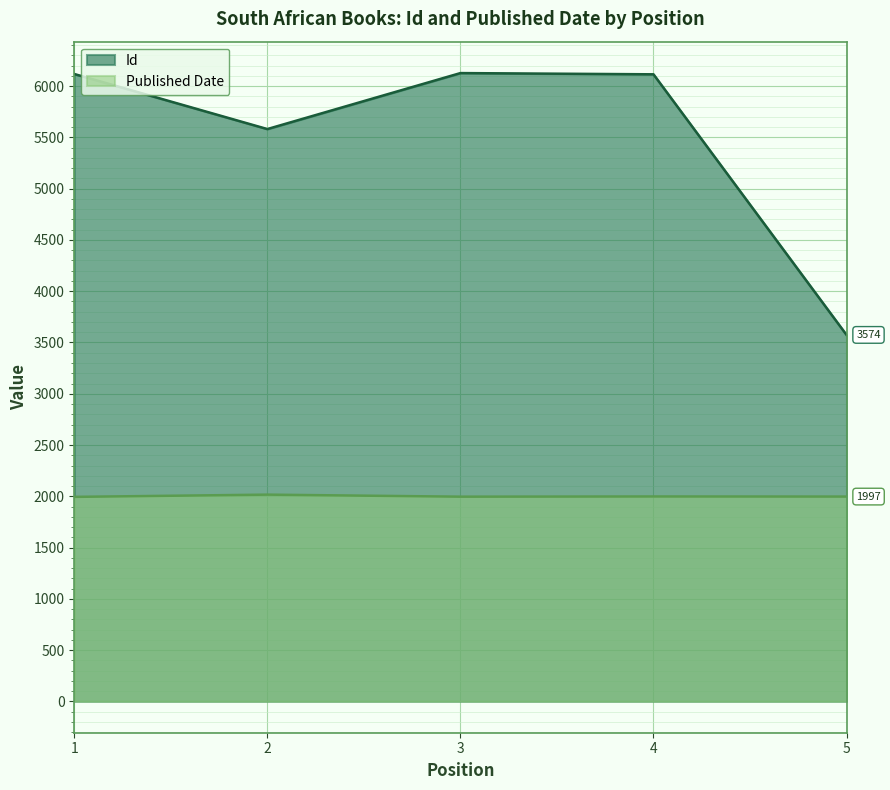

Reading left to right, transcribe all the data shown in this chart.

Id: 6119	5582	6128	6116	3574
Published Date: 1994	2016	1996	1998	1997